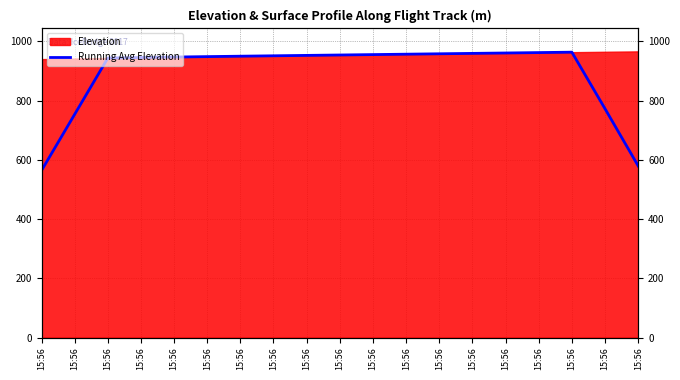

How many interior local peaks (higher than both neighbors) does the data have?

1